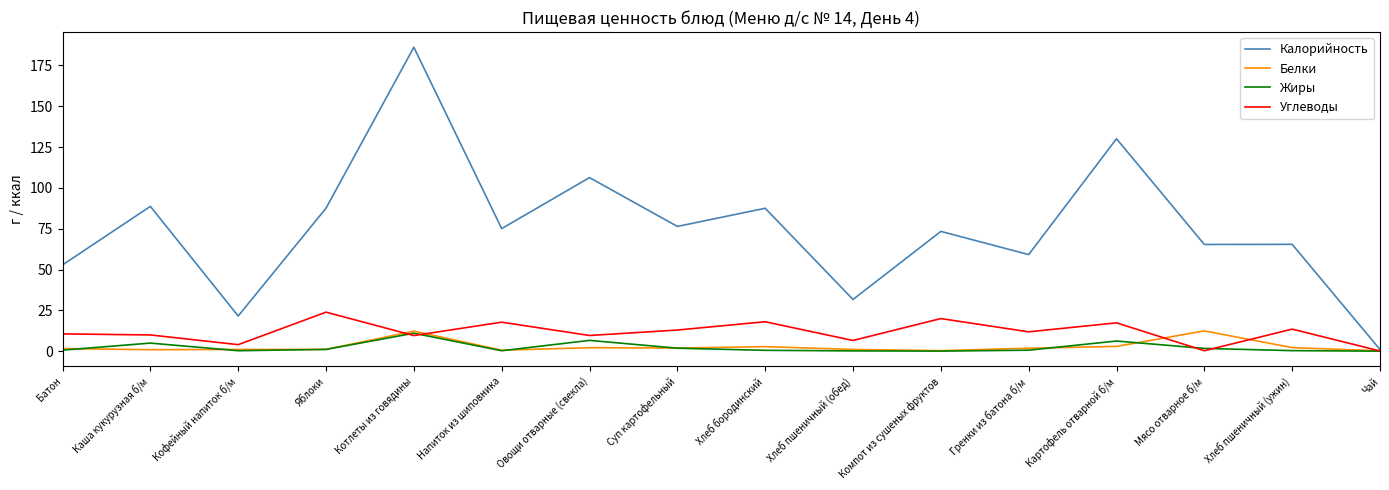

True or false: Белки and Углеводы cross at least once.

True